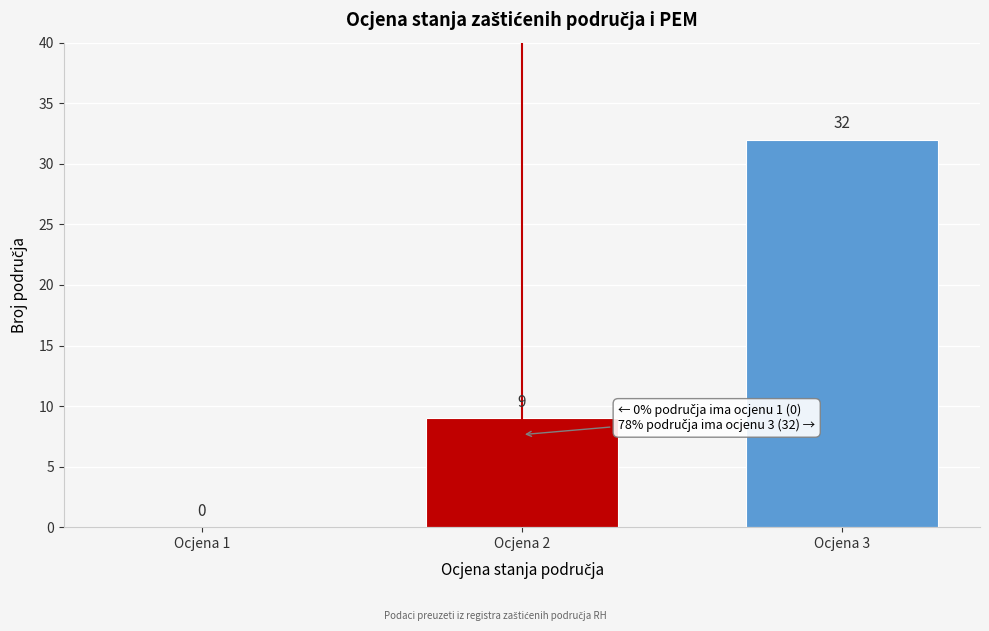

Reading left to right, what are all the values shown in this chart?

Ocjena 1=0	Ocjena 2=9	Ocjena 3=32